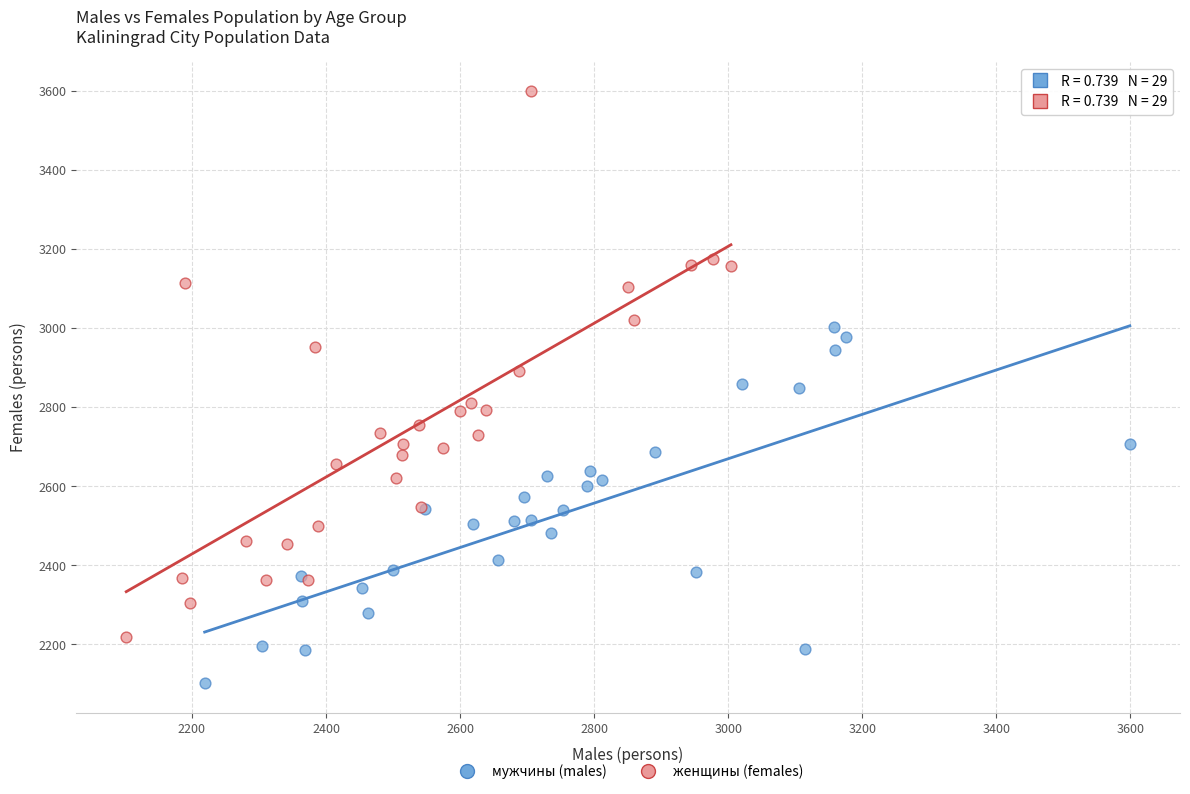

Which series reaches the minimum Y coordinate?

мужчины (males)